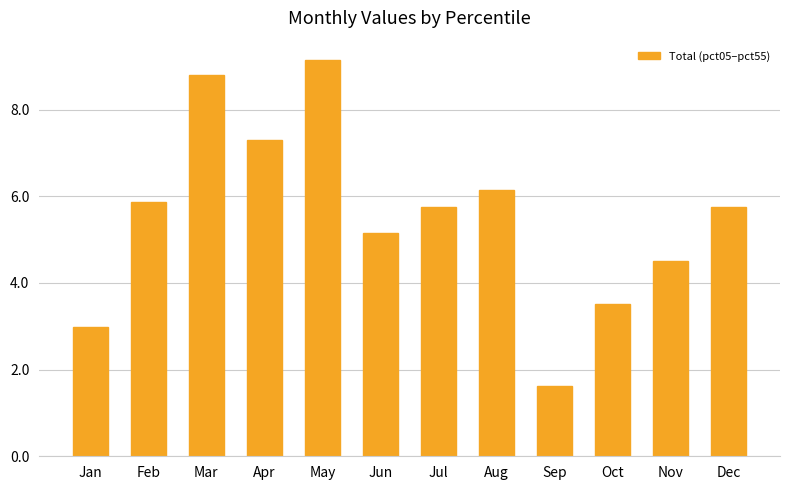

Reading left to right, what are all the values shown in this chart?

Jan=3.0	Feb=5.9	Mar=8.8	Apr=7.3	May=9.1	Jun=5.2	Jul=5.8	Aug=6.1	Sep=1.6	Oct=3.5	Nov=4.5	Dec=5.8